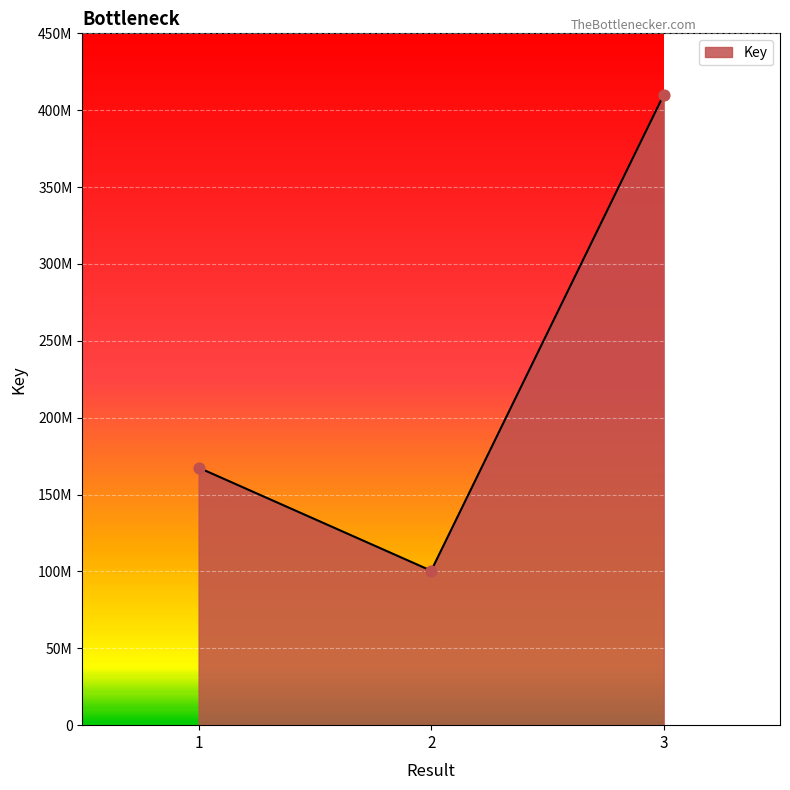

Is this an area chart (filled region under the line)?

Yes